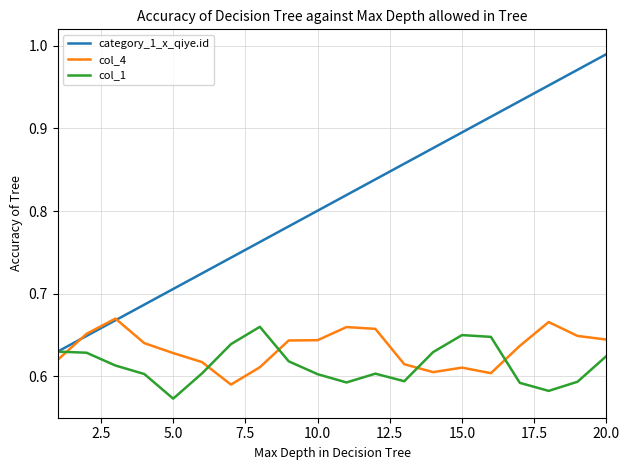

Which series has the widest spread of values?

category_1_x_qiye.id